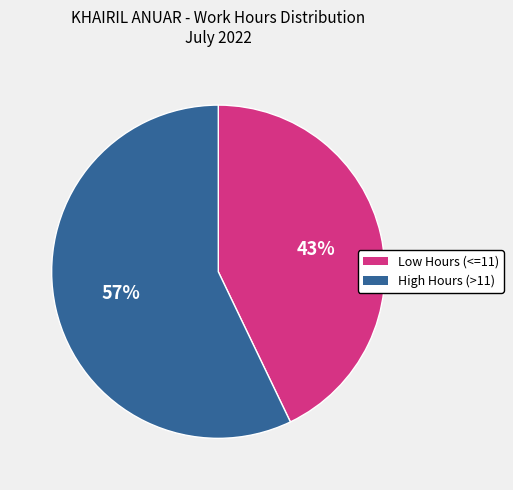

Is there a majority slice in this chart?

Yes